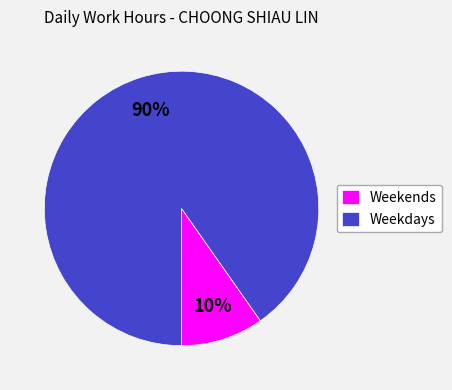

How many segments does this pie chart have?

2